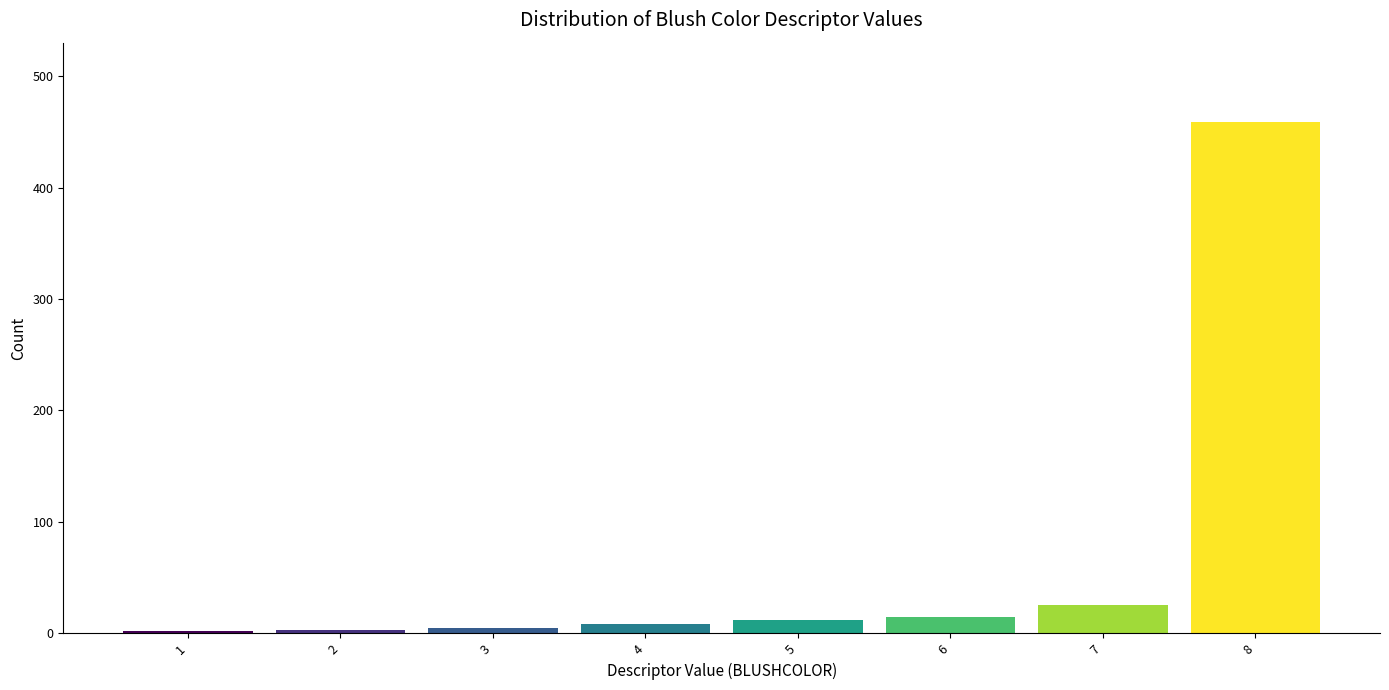

The chart shows a value of 459 at 8. True or false?

True